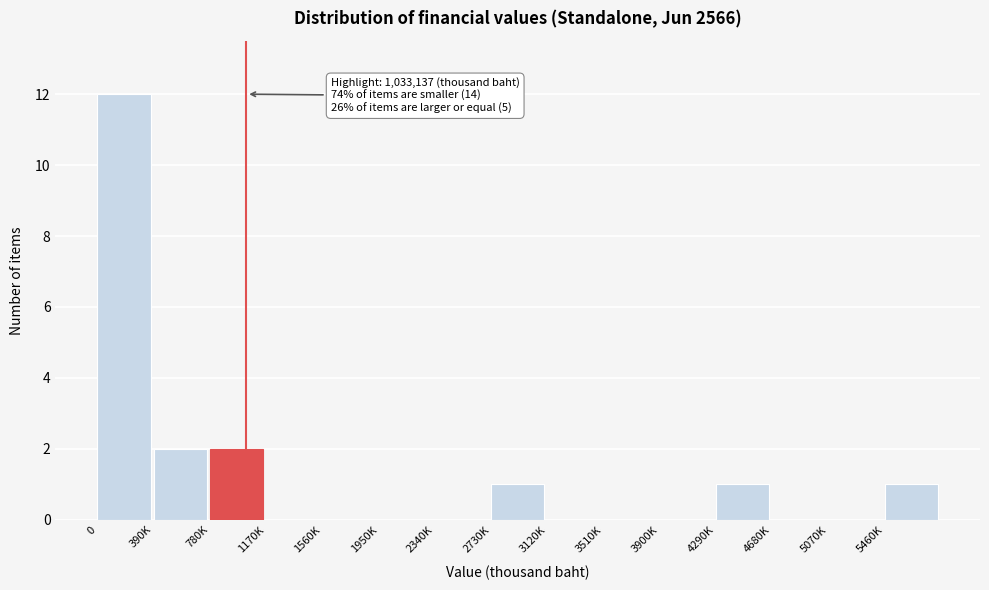

Reading left to right, transcribe all the data shown in this chart.

0=12	390K=2	780K=2	1170K=0	1560K=0	1950K=0	2340K=0	2730K=1	3120K=0	3510K=0	3900K=0	4290K=1	4680K=0	5070K=0	5460K=1